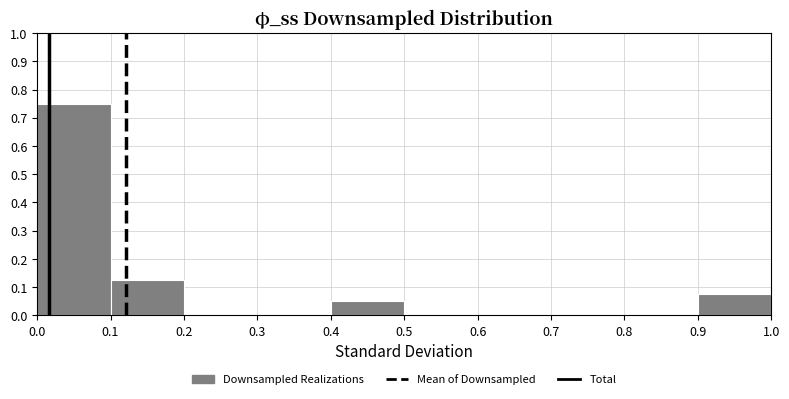

Which range on the x-axis has the tallest bar?

0.0 to 0.1